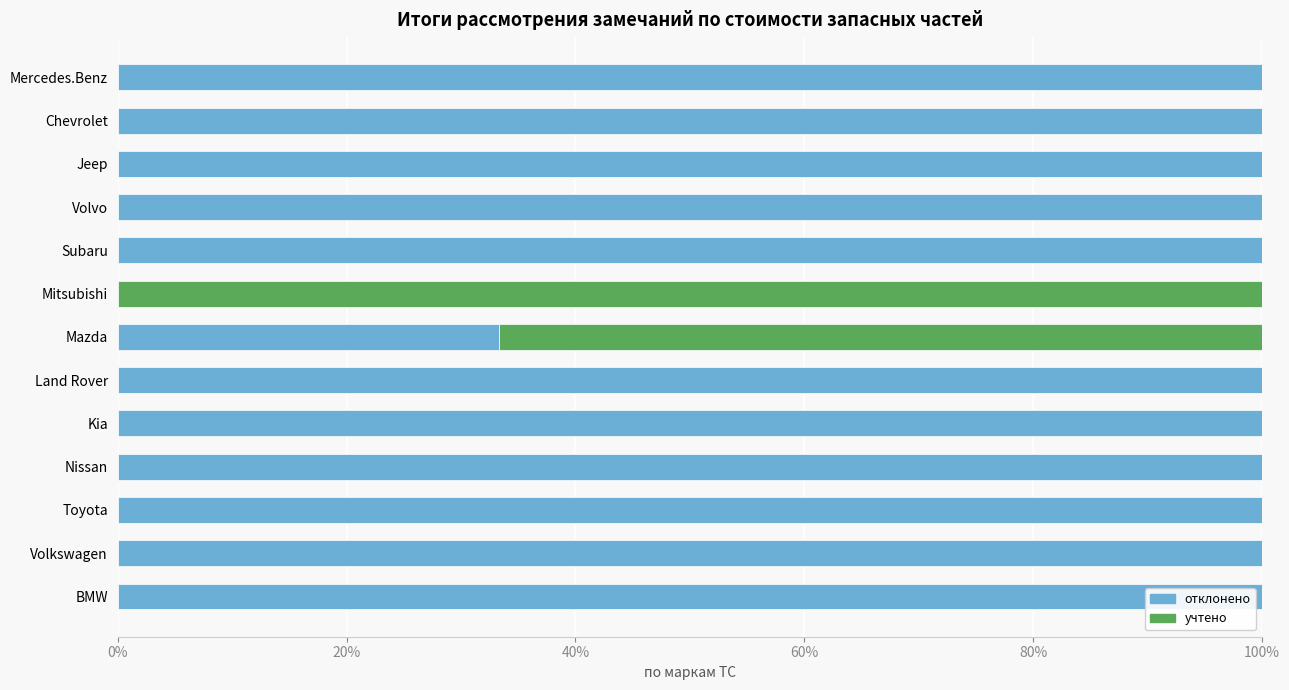

What is the average value of the отклонено series?

87.2